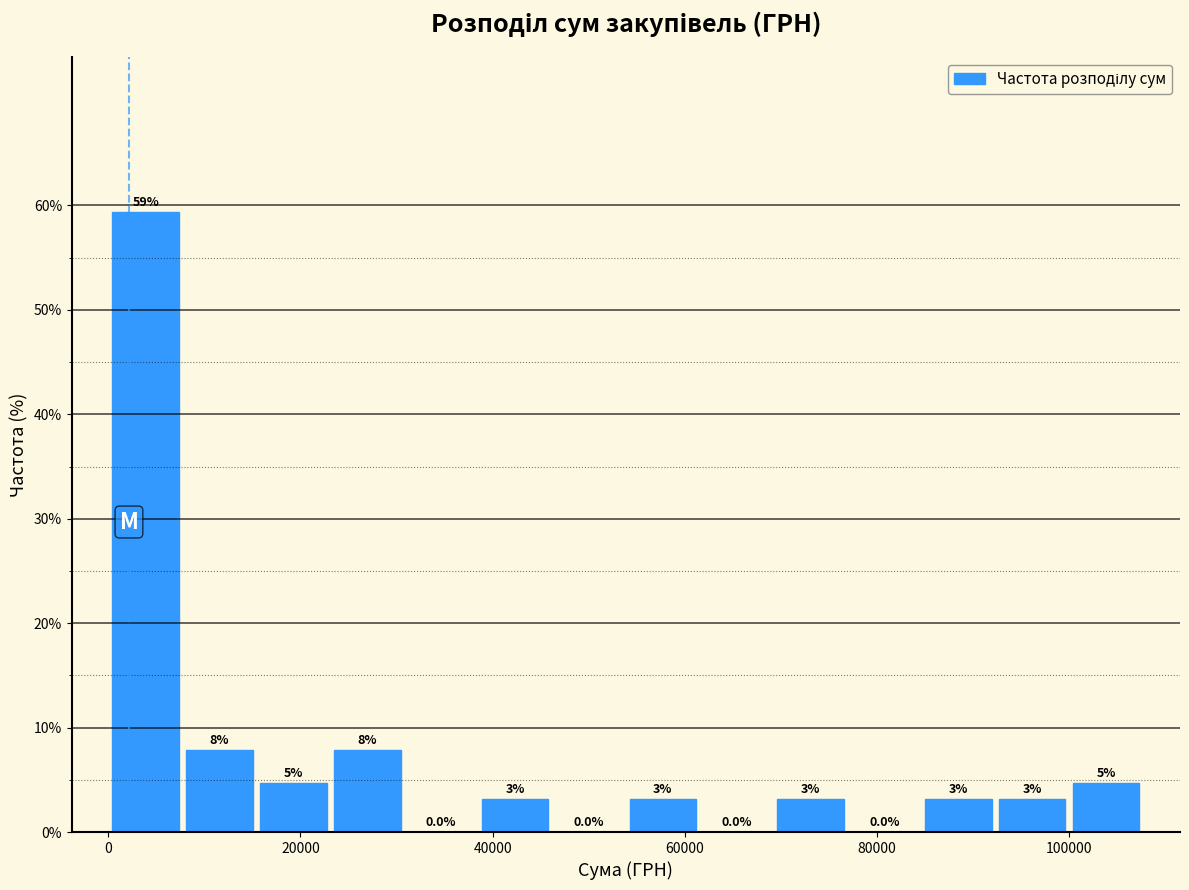

Around what value on the x-axis is the tallest bar? Give the approximate position of its centre, as read against the axis.

4000